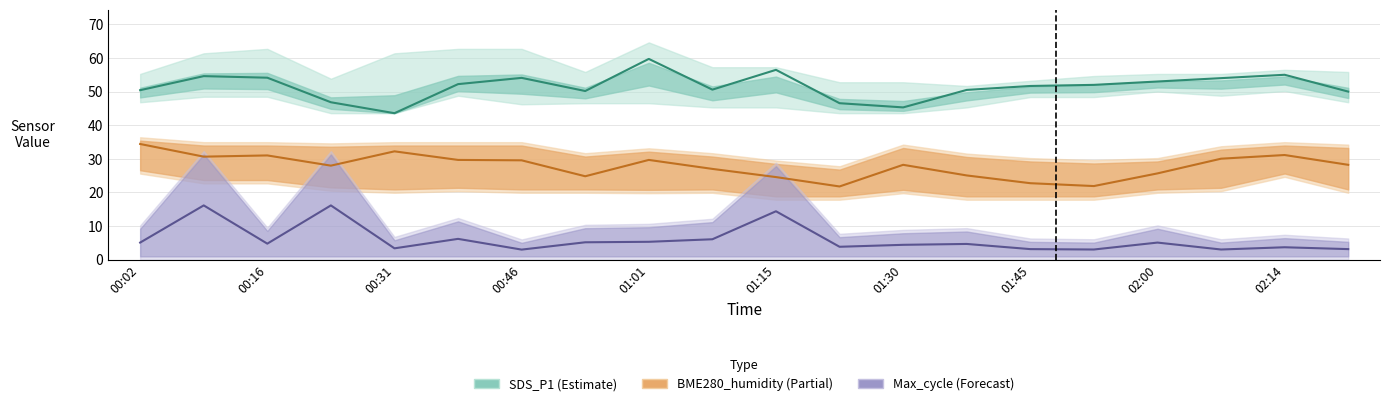

Is it true that SDS_P1 (Estimate) equals 13.8 at 01:01?

False